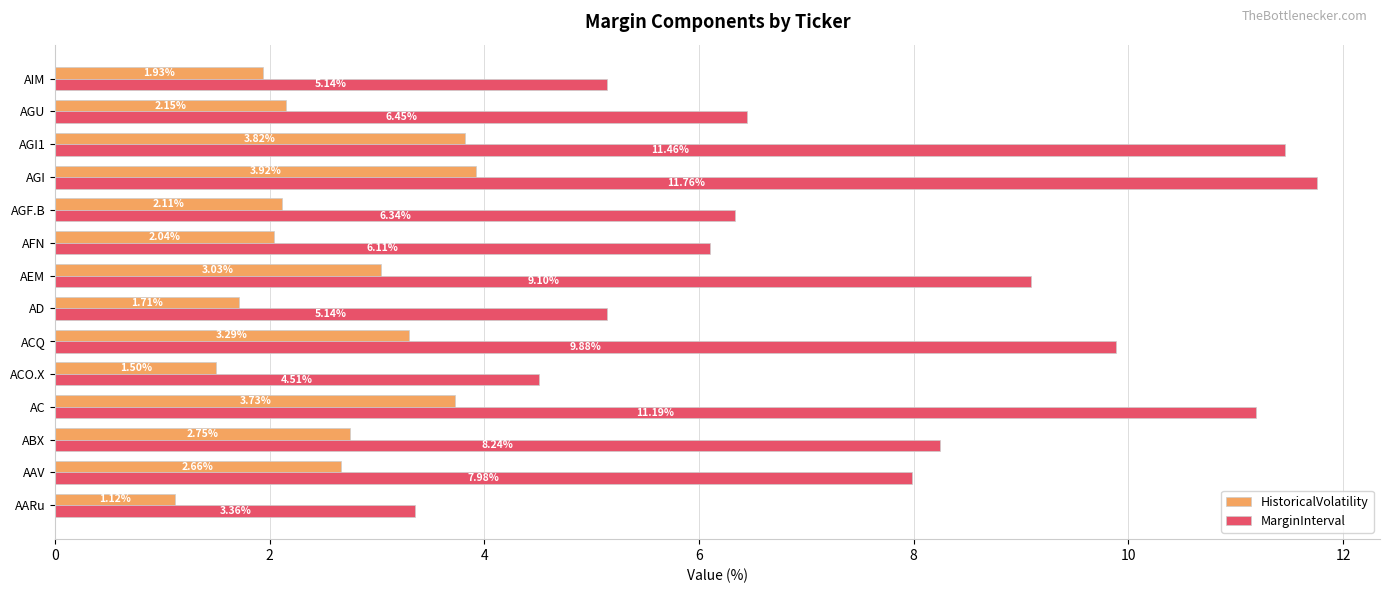

At how many categories does at least one series exceed 2?

14